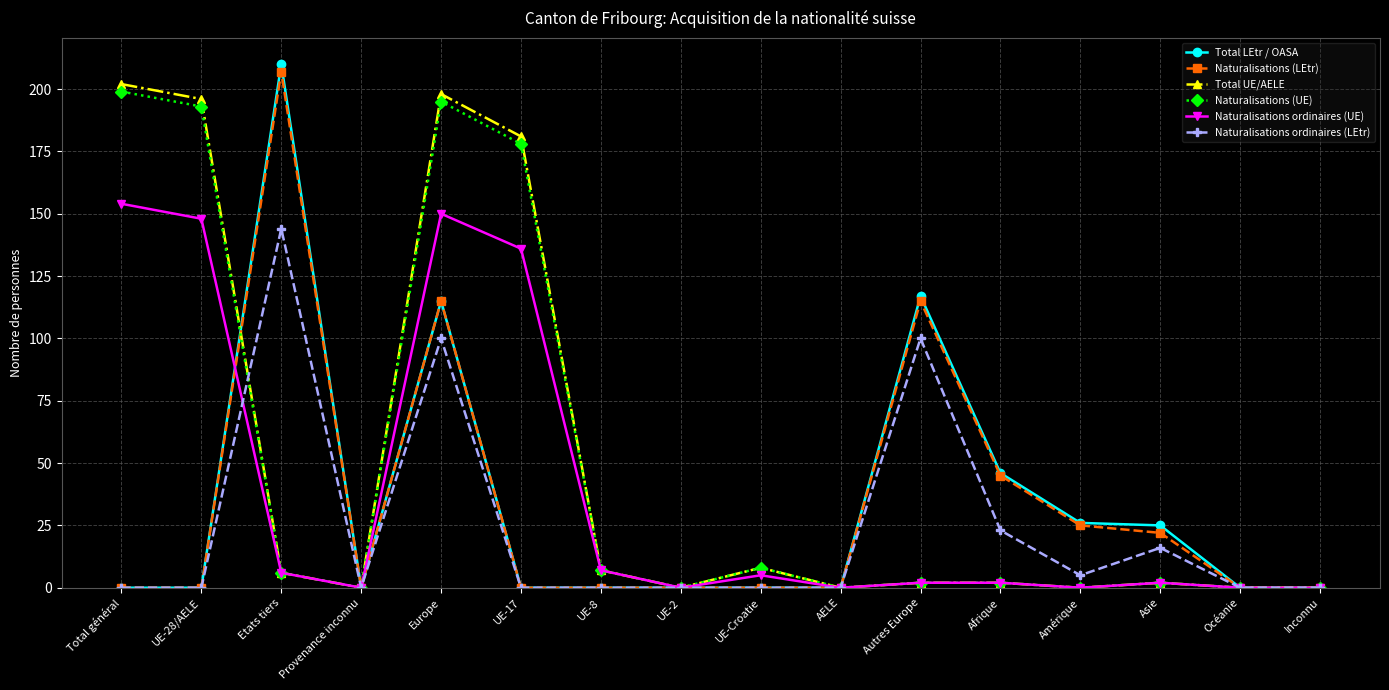

Where is the first local maximum for Naturalisations (UE)?

Europe